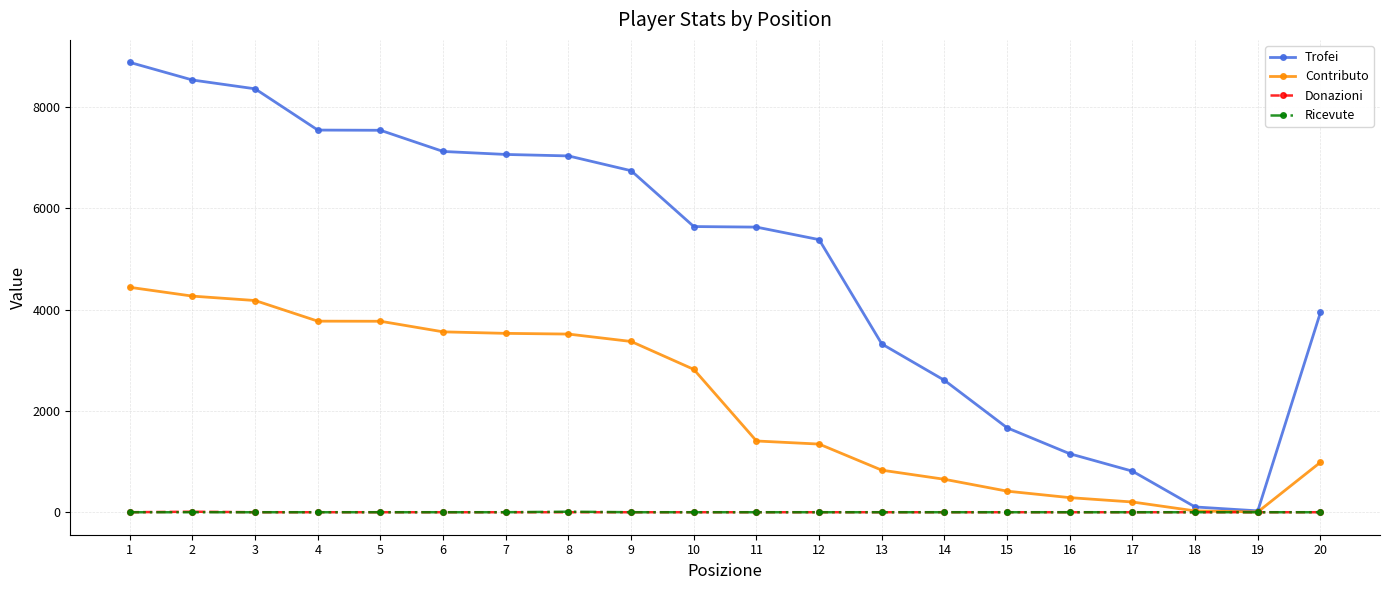

Is the value of Trofei at 1 greater than the value of Contributo at 11?

Yes